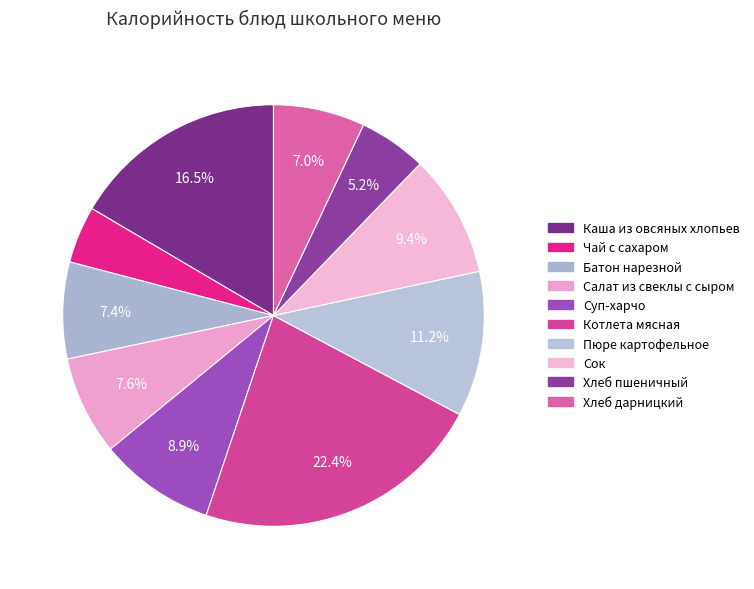

Is the sum of Суп-харчо and Чай с сахаром greater than half?

No